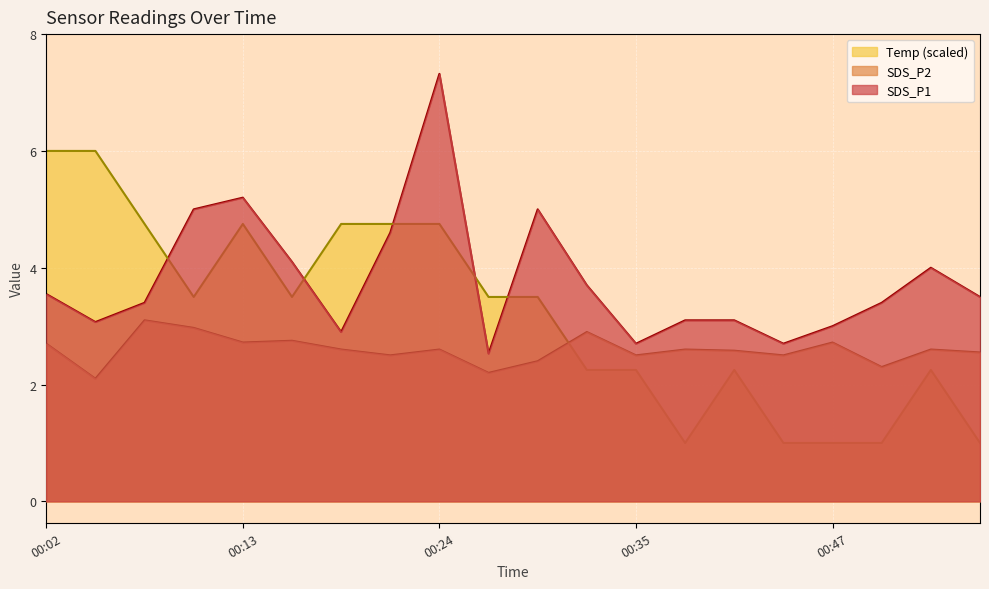

What is the average value of the SDS_P1 series?

3.8